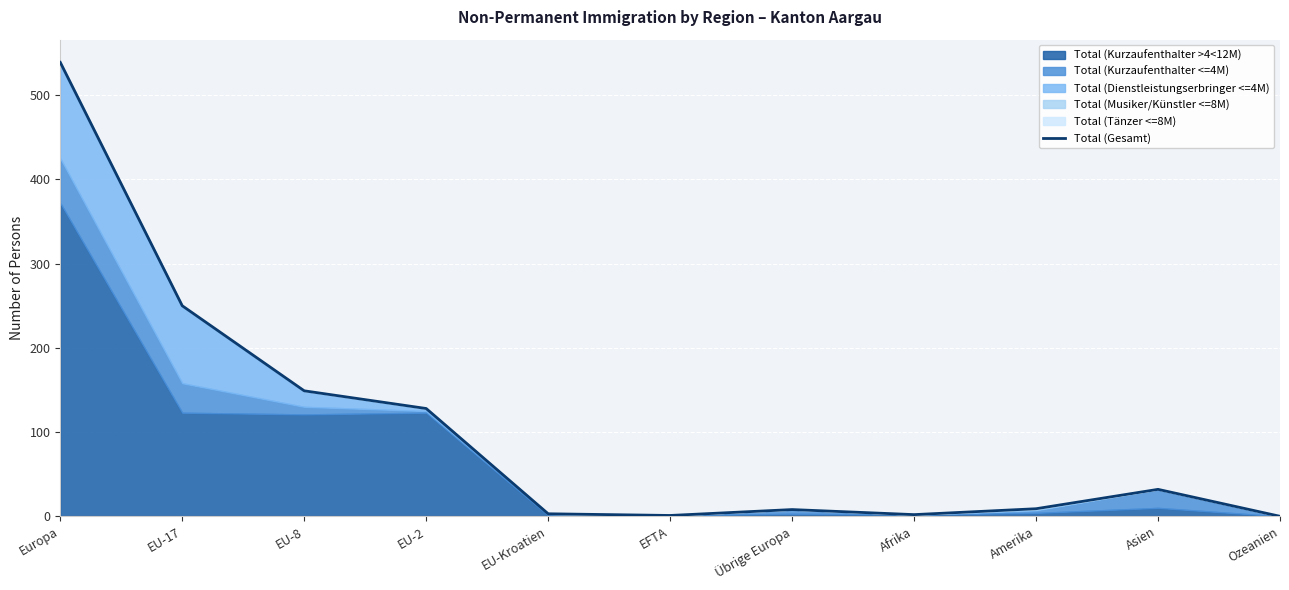

Reading right to left, what are all the values shown in this chart?

Ozeanien=0	Asien=32	Amerika=9	Afrika=2	Übrige Europa=8	EFTA=1	EU-Kroatien=3	EU-2=128	EU-8=149	EU-17=250	Europa=539